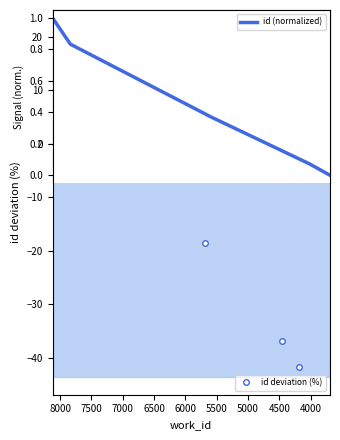

How many data points are less than 9?

3